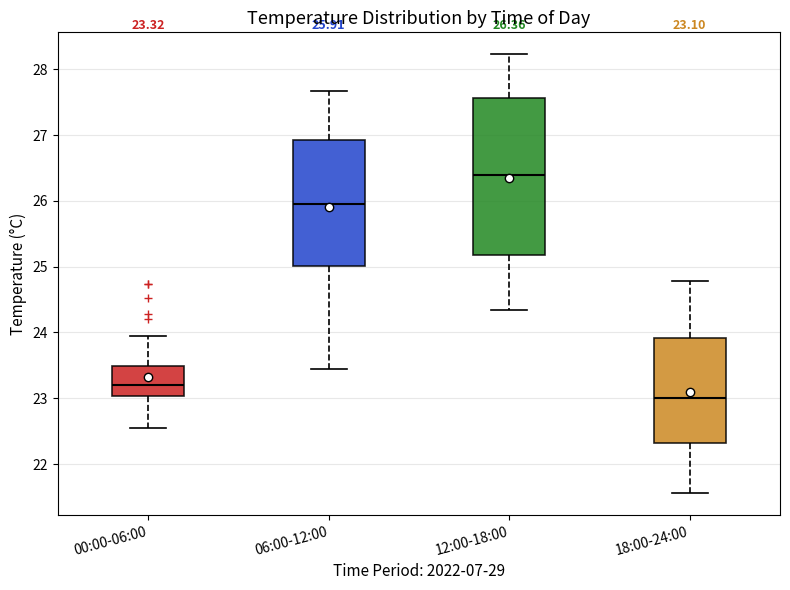

Which box's median line is the lowest?

18:00-24:00